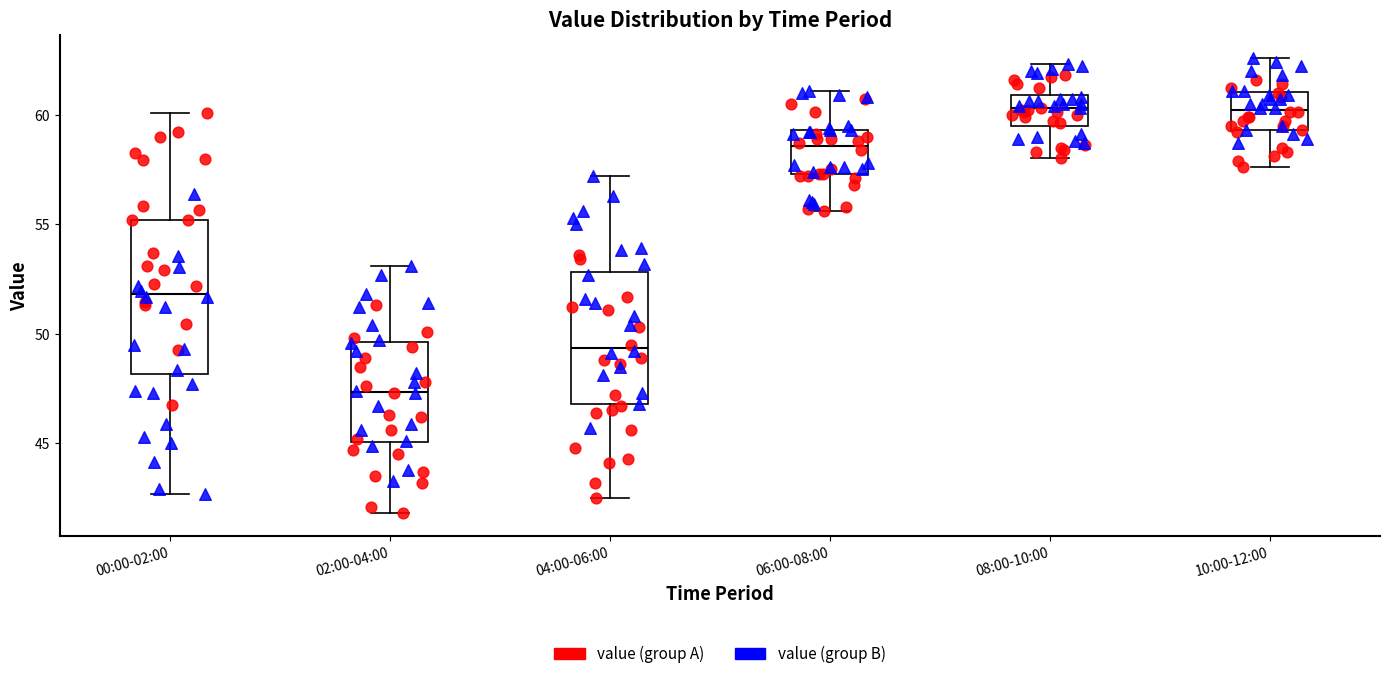

Comparing the boxes themselves (not the whiskers), which one is the tallest?

00:00-02:00